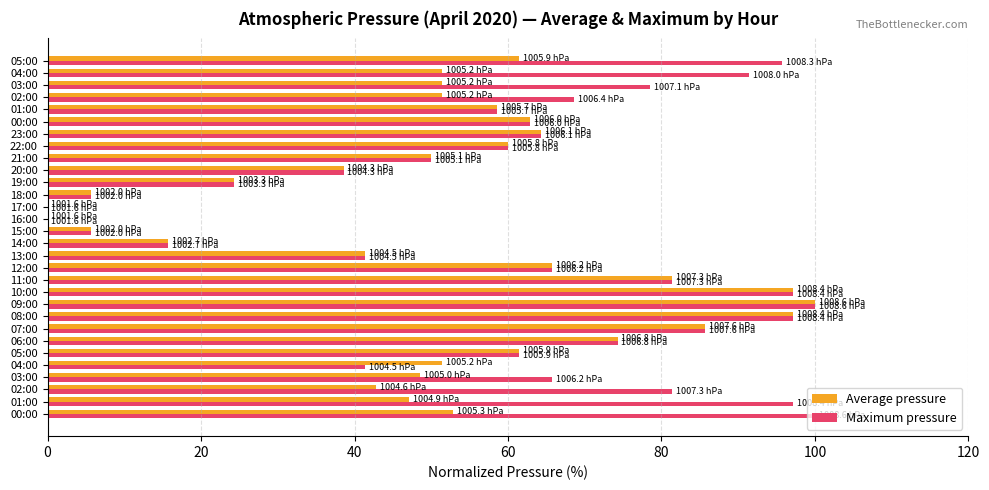

Which category has the lowest value across all series?

16:00